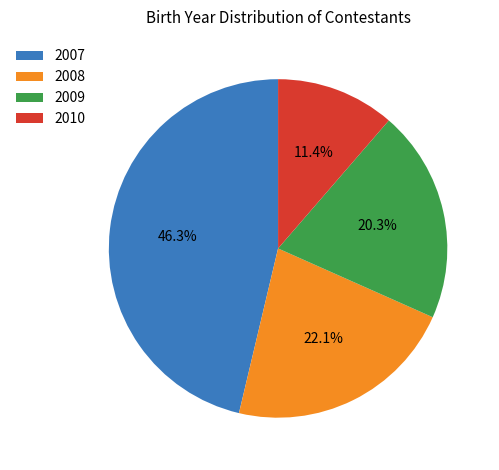

What is the largest slice in the pie chart?

2007